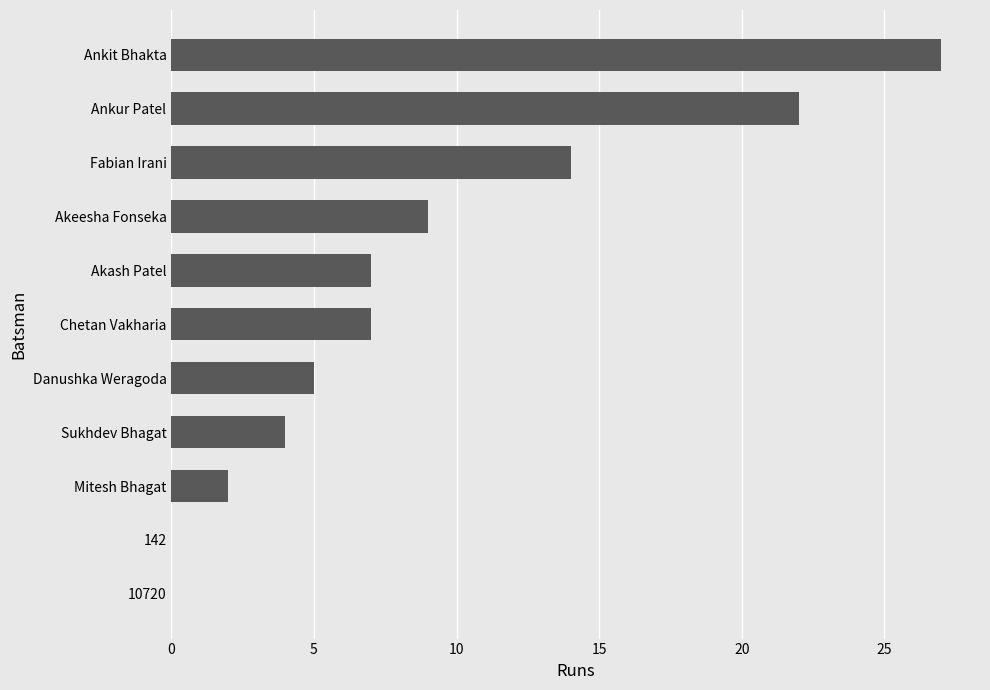

Between 142 and Mitesh Bhagat, which is larger?

Mitesh Bhagat